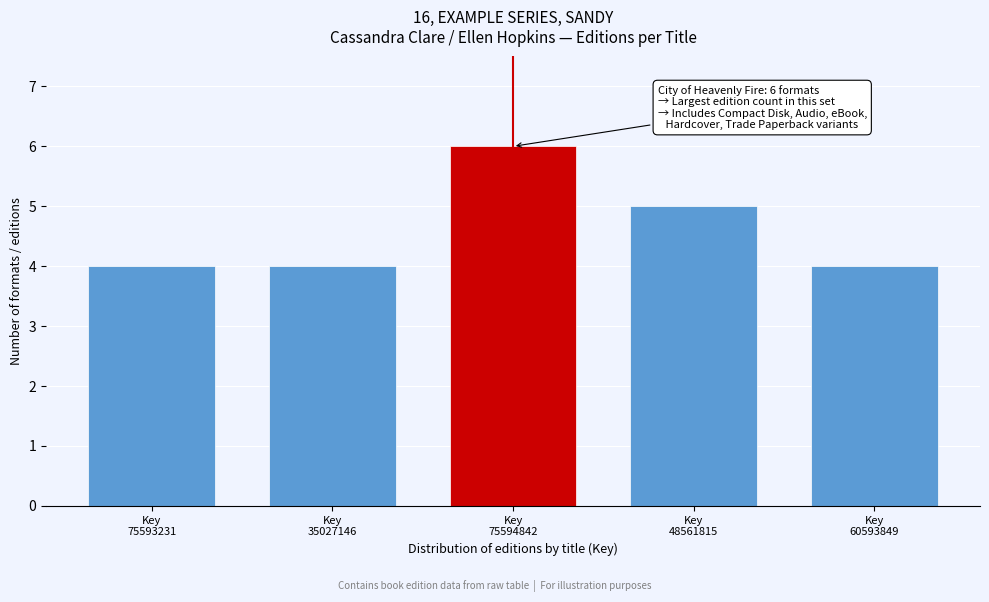

Reading left to right, transcribe all the data shown in this chart.

4	4	6	5	4